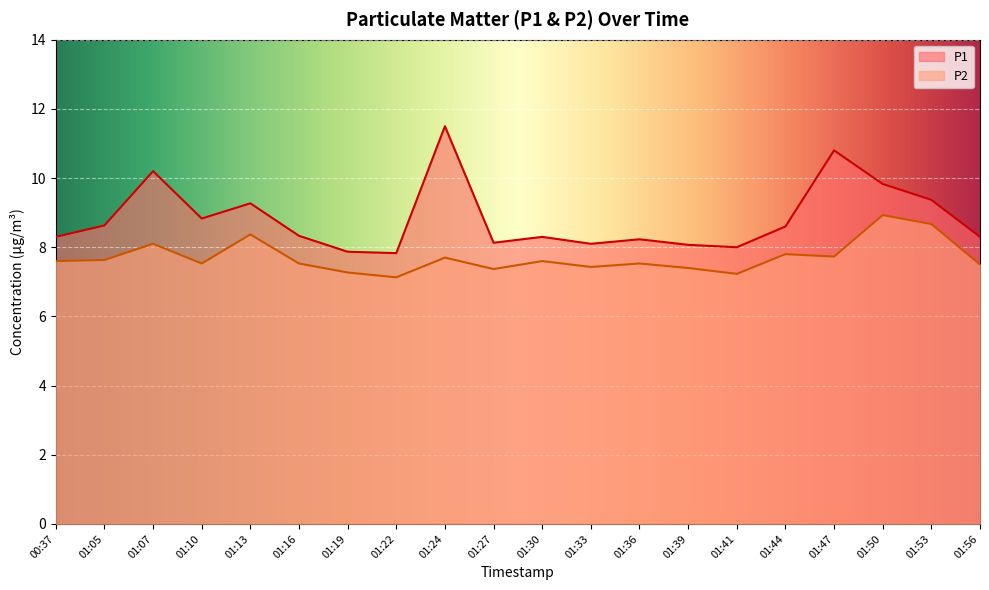

How many lines are shown in the chart?

2